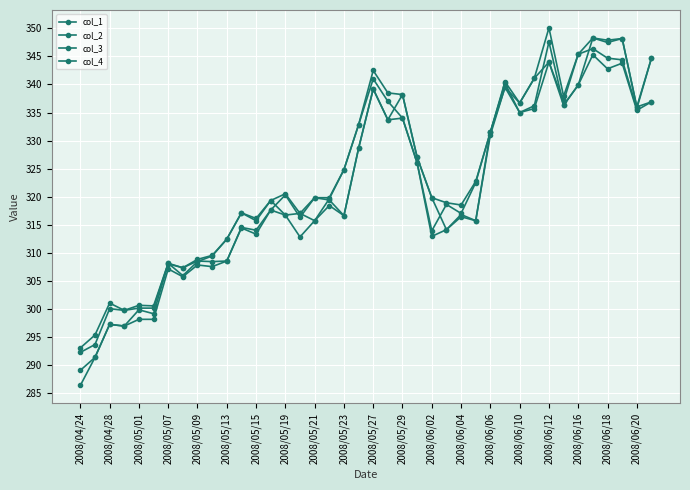

Is this an area chart (filled region under the line)?

No